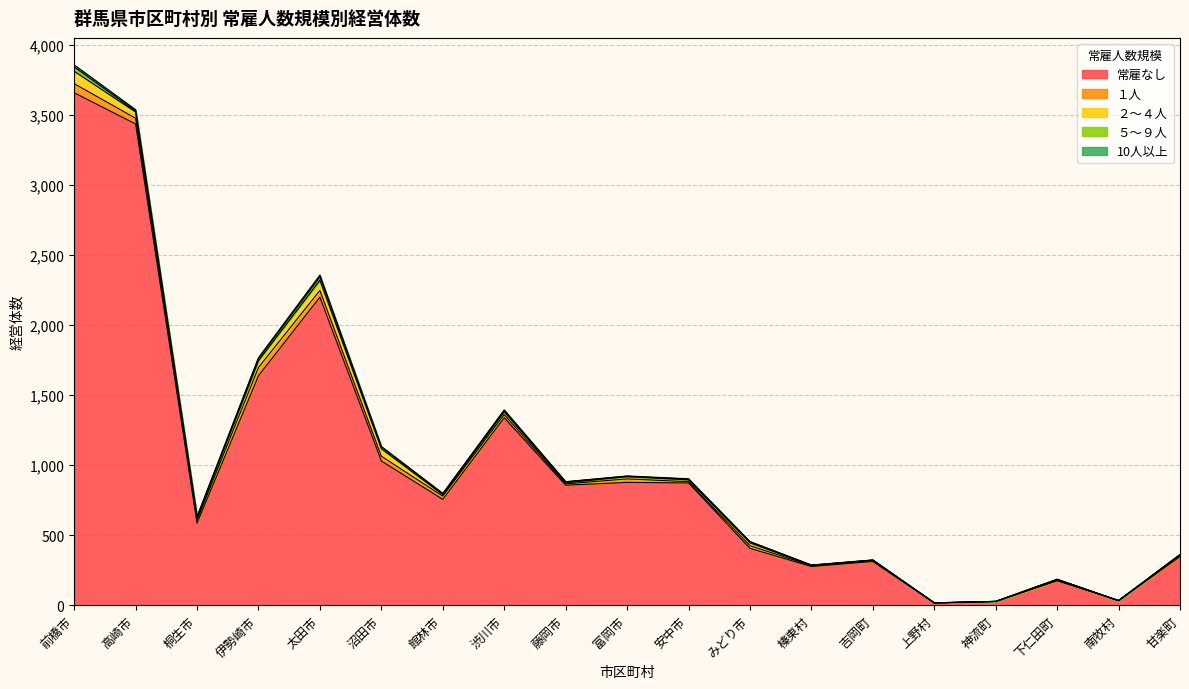

Reading right to left, what are all the values shown in this chart?

常雇なし: 347	33	174	27	16	312	276	406	873	877	857	1339	756	1030	2200	1639	586	3437	3660
１人: 9	0	3	0	0	7	6	19	9	25	9	23	23	34	48	59	21	41	65
２〜４人: 4	0	7	0	0	3	3	20	13	16	8	20	11	53	72	48	17	45	89
５〜９人: 2	0	1	0	1	0	1	8	5	3	7	7	4	14	25	16	4	6	31
10人以上: 0	0	0	0	0	1	1	1	3	2	1	6	5	2	13	6	5	10	14